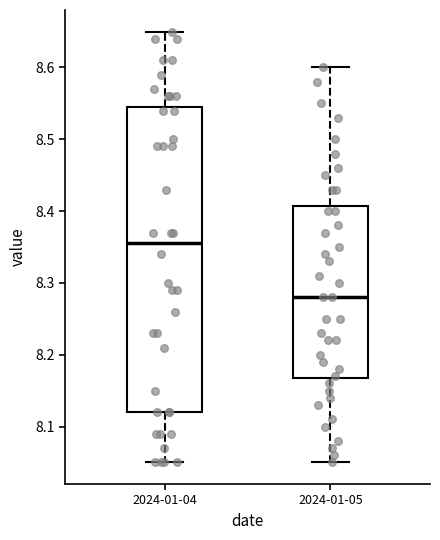

Where does the lower whisker of the box for 2024-01-04 end on the y-axis? The values are not printed on the chart, so give them approximately, as read against the axis.

8.05